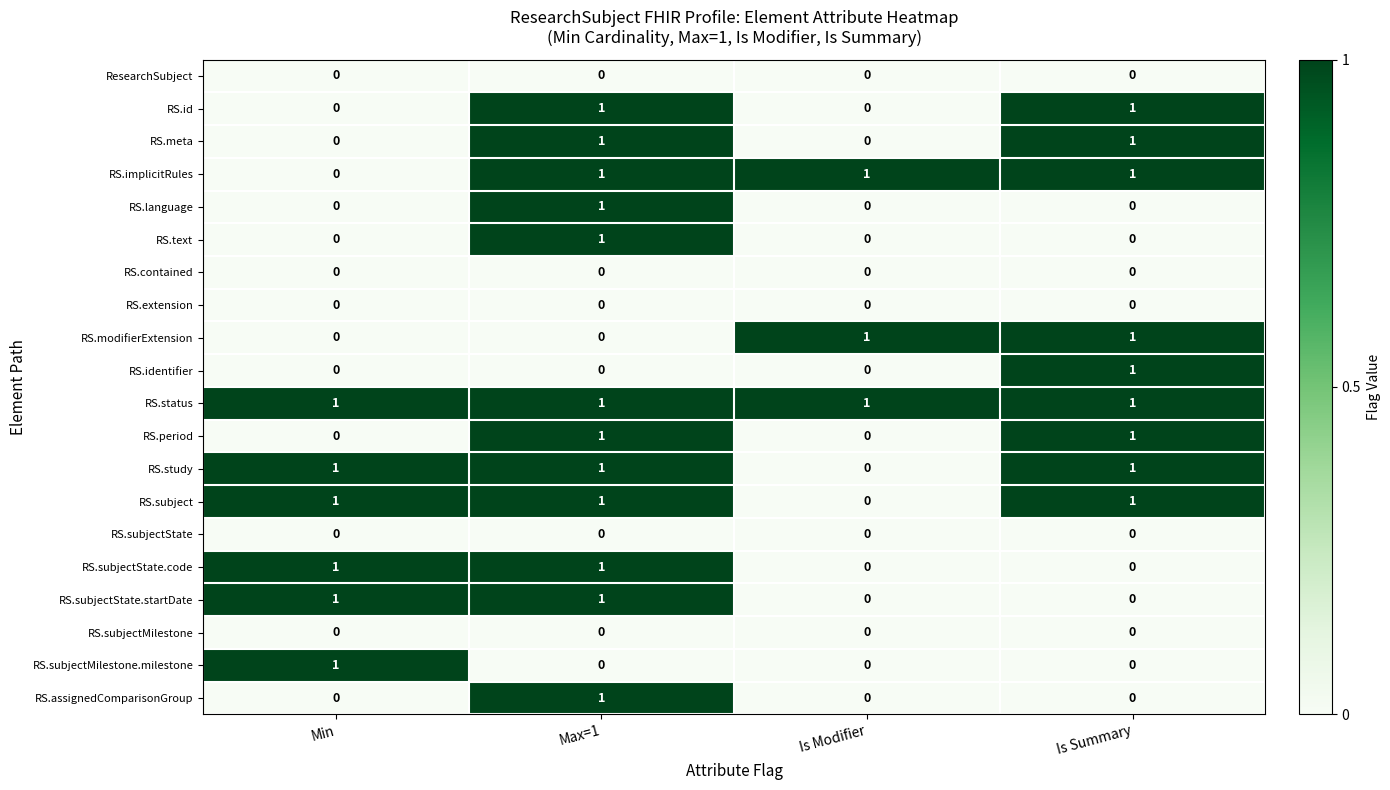

What is the total value across all series at Is Modifier?

3